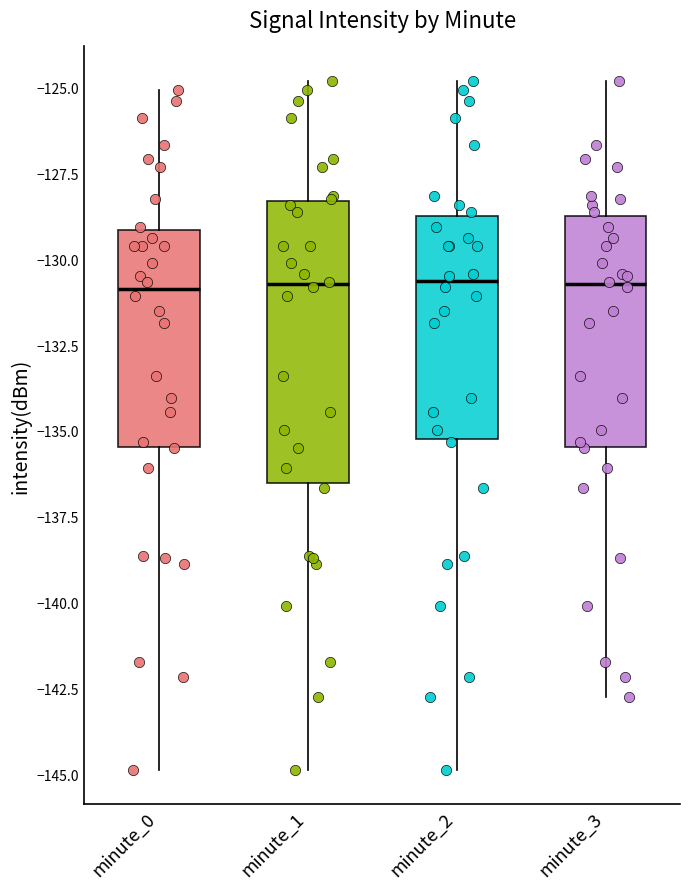

Reading left to right, transcribe this box plot: for each box, give where its median line is, the range the box spans, and where its two whiskers end, as read against the y-axis. The values are not printed on the chart, so give them approximately, as read against the axis.

minute_0: median -131.0, box -135.5 to -129.0, whiskers -145.0 to -125.0
minute_1: median -130.5, box -136.5 to -128.5, whiskers -145.0 to -125.0
minute_2: median -130.5, box -135.0 to -128.5, whiskers -145.0 to -125.0
minute_3: median -130.5, box -135.5 to -128.5, whiskers -143.0 to -125.0